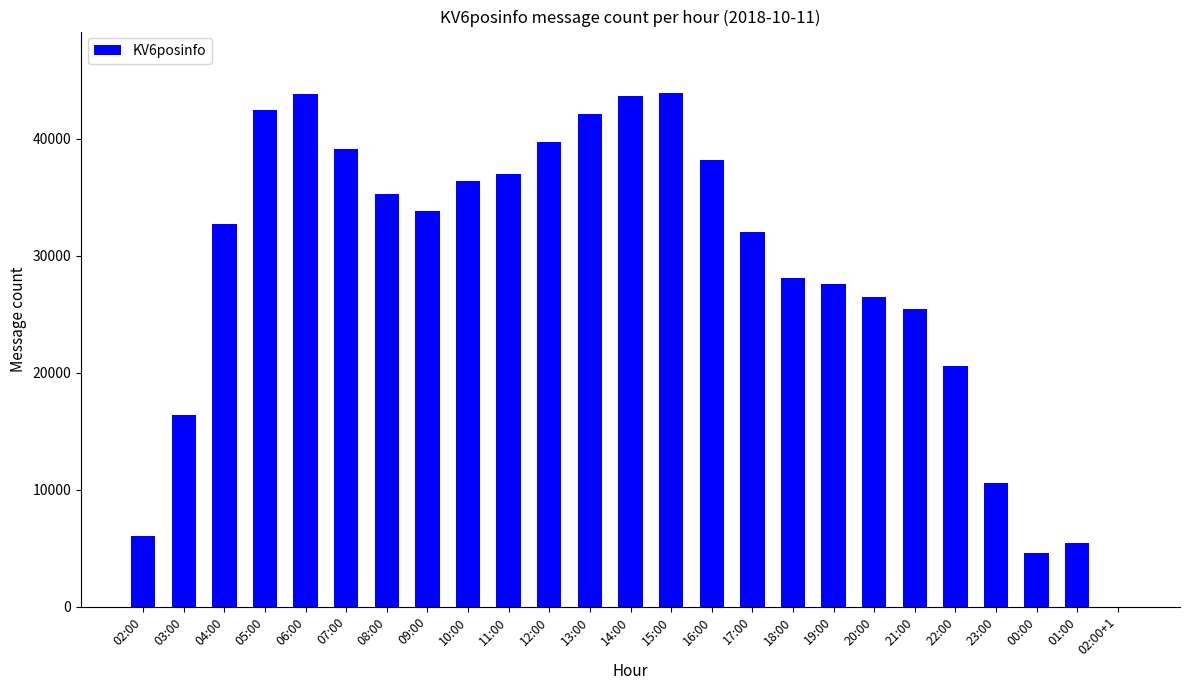

The value at 10:00 is 36396. True or false?

True